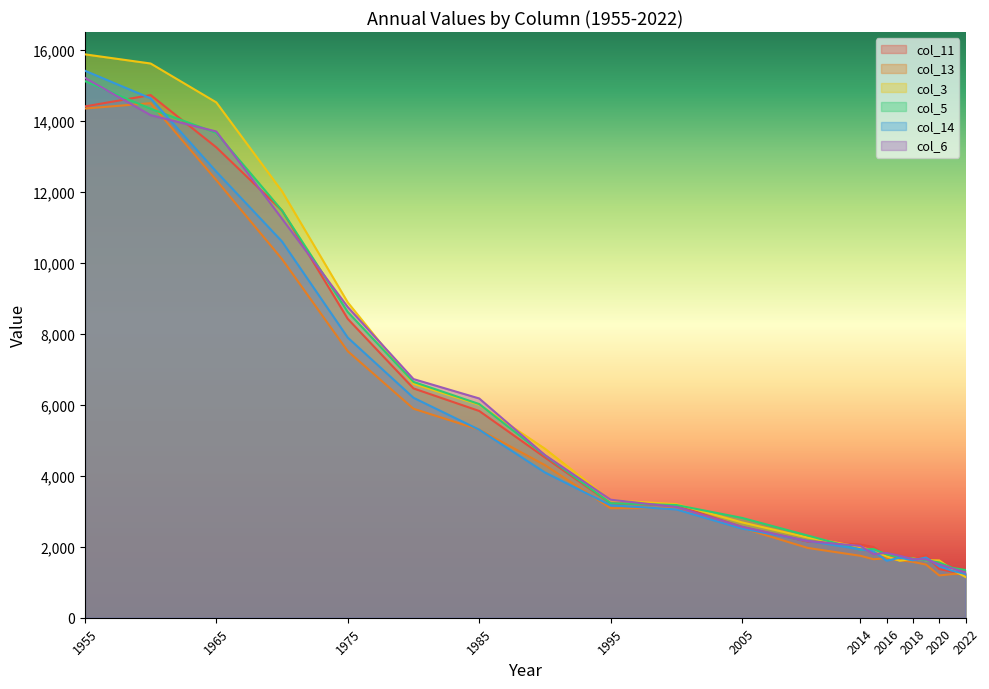

Reading left to right, transcribe all the data shown in this chart.

col_11: 14404	14724	13251	11471	8419	6460	5825	4516	3219	3173	2556	2147	2061	1993	1740	1665	1647	1756	1371	1295	1261
col_13: 14344	14495	12326	10102	7507	5888	5298	4299	3085	3089	2528	1966	1745	1649	1675	1620	1573	1498	1191	1230	1232
col_3: 15871	15613	14517	12013	8883	6590	6000	4761	3311	3200	2686	2259	1995	1875	1728	1604	1668	1619	1615	1352	1148
col_5: 15117	14338	13659	11470	8613	6644	6020	4574	3225	3175	2812	2315	1915	1934	1785	1697	1664	1618	1556	1404	1343
col_14: 15410	14632	12565	10598	7891	6196	5297	4093	3166	3051	2510	2164	1927	1873	1605	1690	1617	1696	1452	1322	1232
col_6: 15209	14158	13698	11240	8752	6723	6177	4583	3325	3120	2563	2158	2023	1793	1825	1744	1649	1644	1505	1386	1275